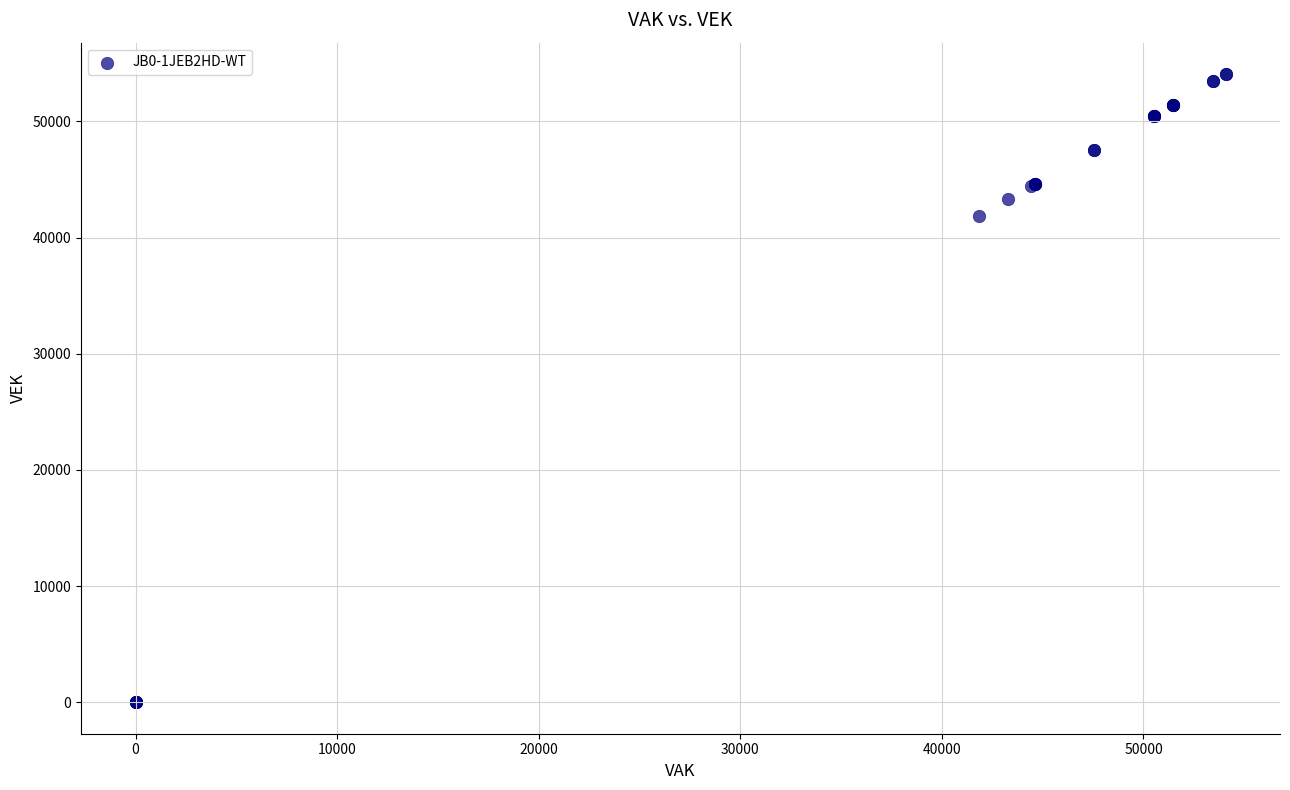

What Y value in the scatter plot is closest to 27034?

41864